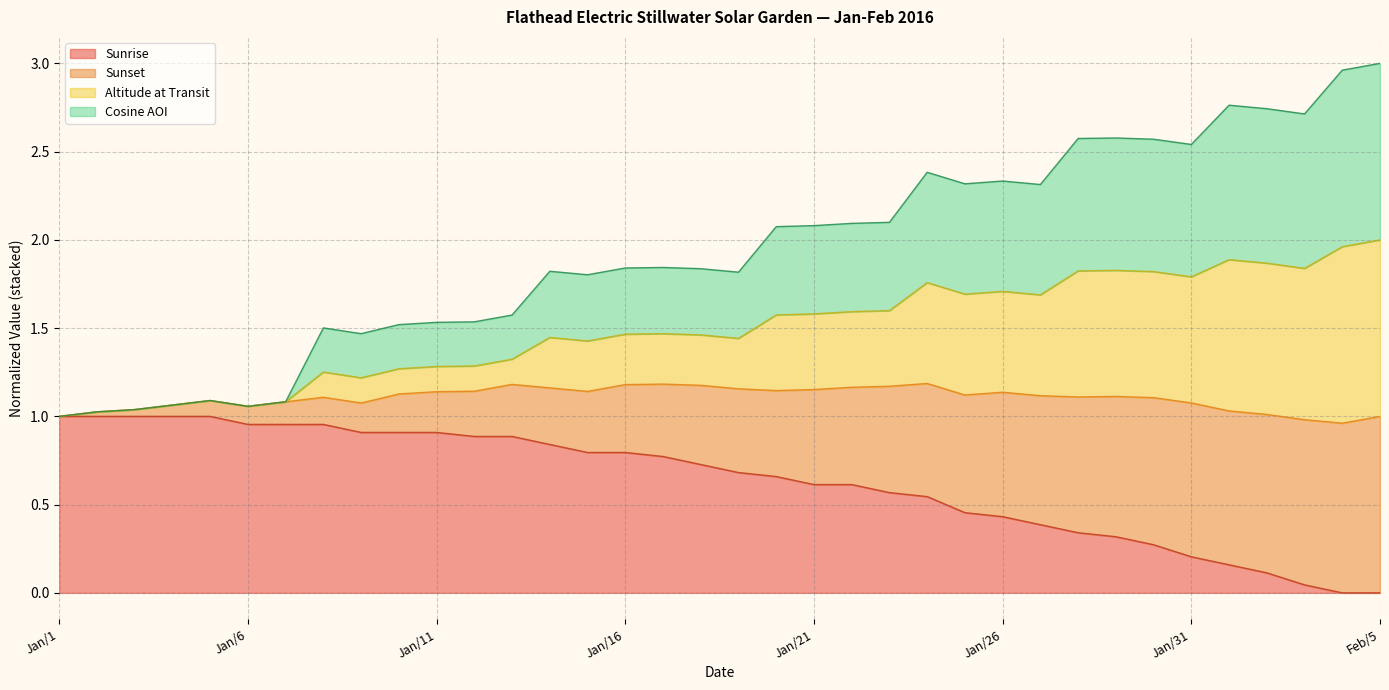

What is the label of the 28th point from the left?

Jan/28